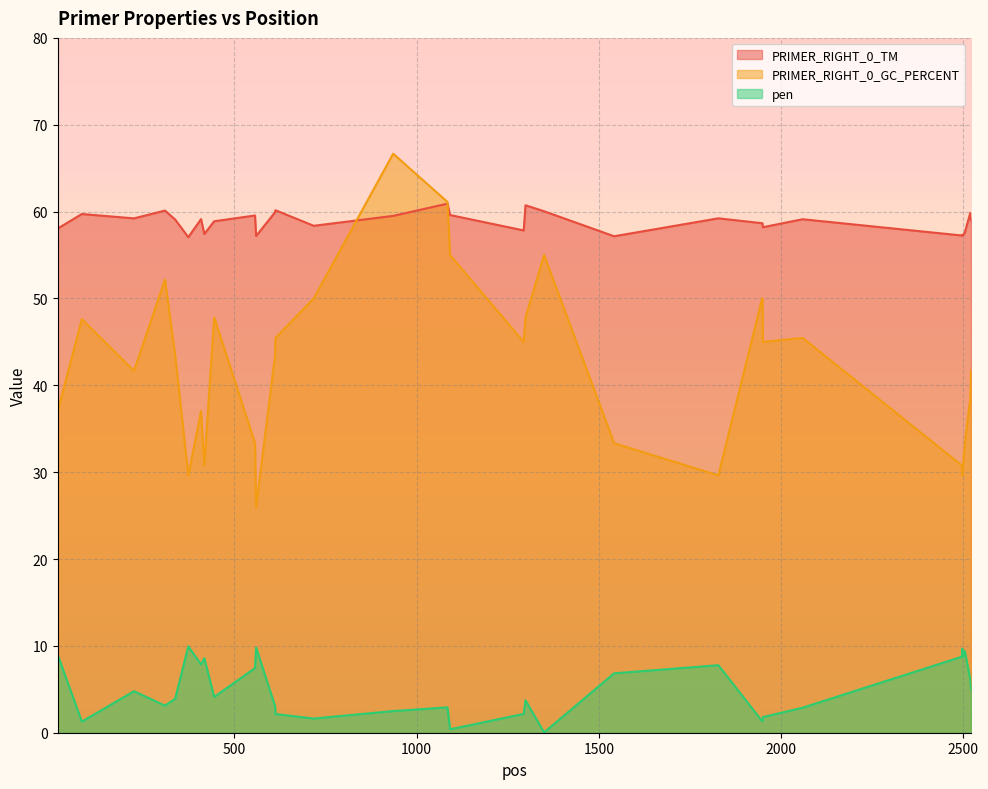

How many lines are shown in the chart?

3